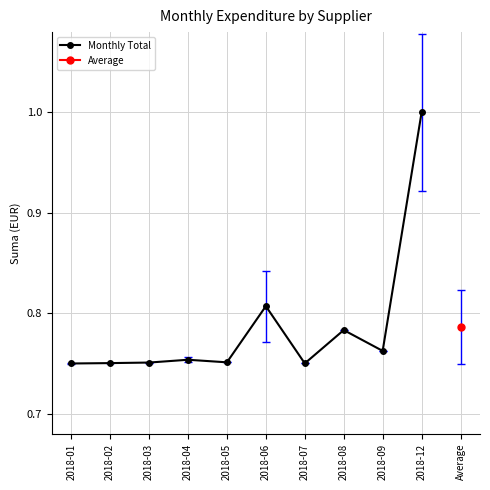

List the labels in order of value, smallest first.

2018-01, 2018-07, 2018-02, 2018-03, 2018-05, 2018-04, 2018-09, 2018-08, 2018-06, 2018-12